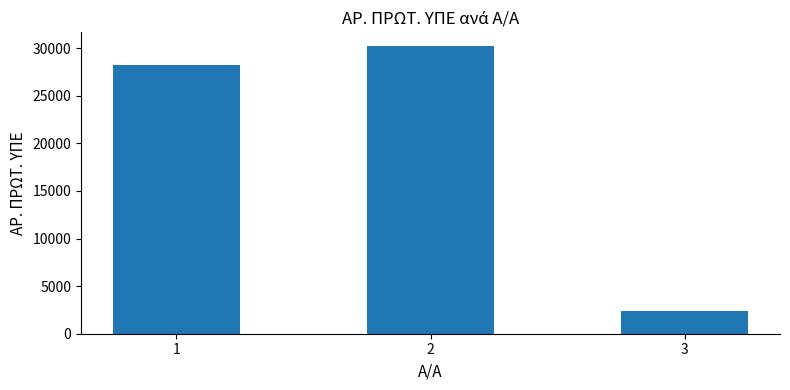

What is the minimum value shown in the chart?

2400